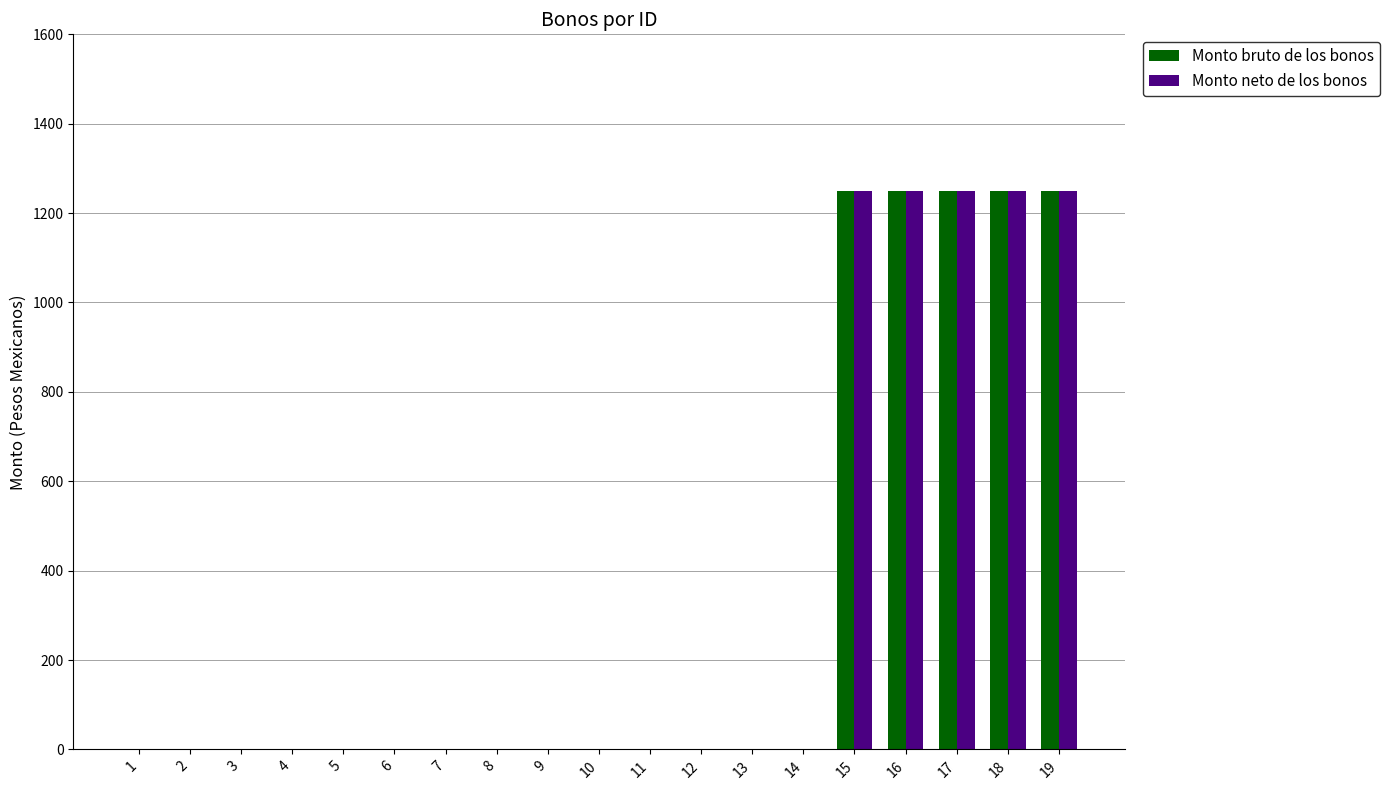

Reading right to left, transcribe all the data shown in this chart.

Monto bruto de los bonos: 19=1250	18=1250	17=1250	16=1250	15=1250	14=0	13=0	12=0	11=0	10=0	9=0	8=0	7=0	6=0	5=0	4=0	3=0	2=0	1=0
Monto neto de los bonos: 19=1250	18=1250	17=1250	16=1250	15=1250	14=0	13=0	12=0	11=0	10=0	9=0	8=0	7=0	6=0	5=0	4=0	3=0	2=0	1=0